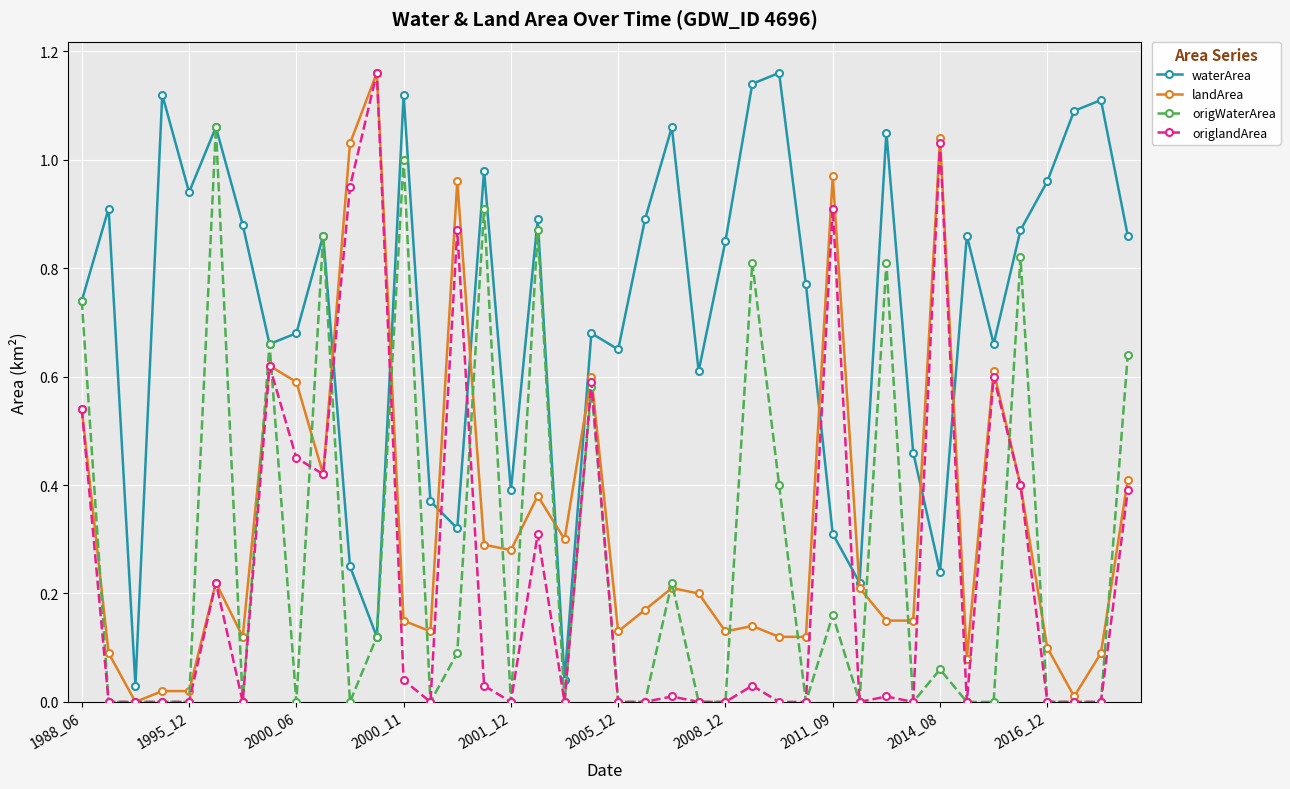

In waterArea, how many points are lower than both neighbors (excluding endpoints)?

12